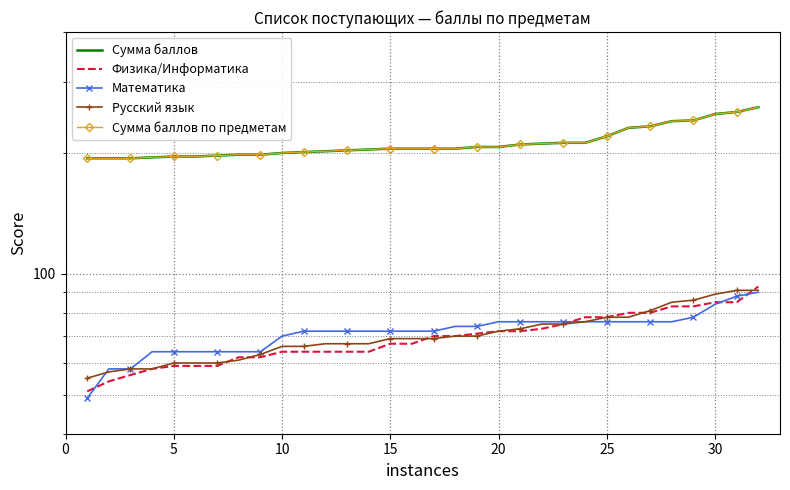

What is the difference between the second highest and minimum values in the Сумма баллов по предметам series?

59